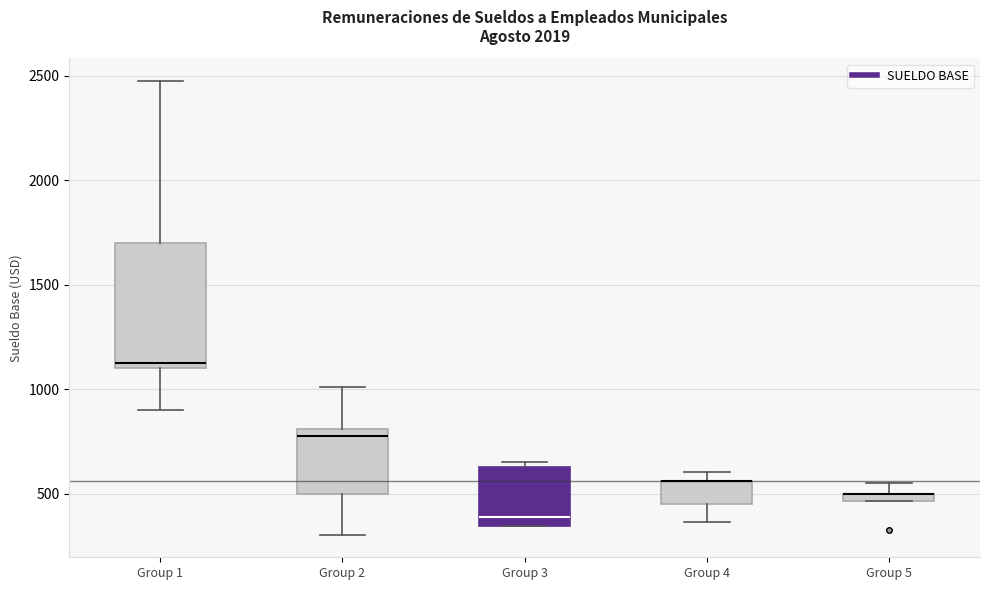

Where is the lower edge of the box for Group 1 on the y-axis? The values are not printed on the chart, so give them approximately, as read against the axis.

1100